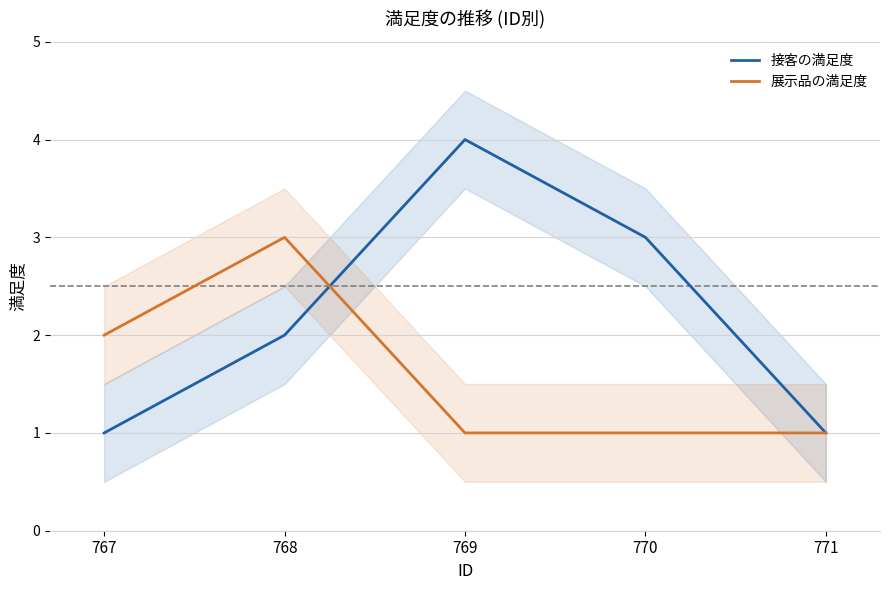

Which category has the highest value across all series?

769